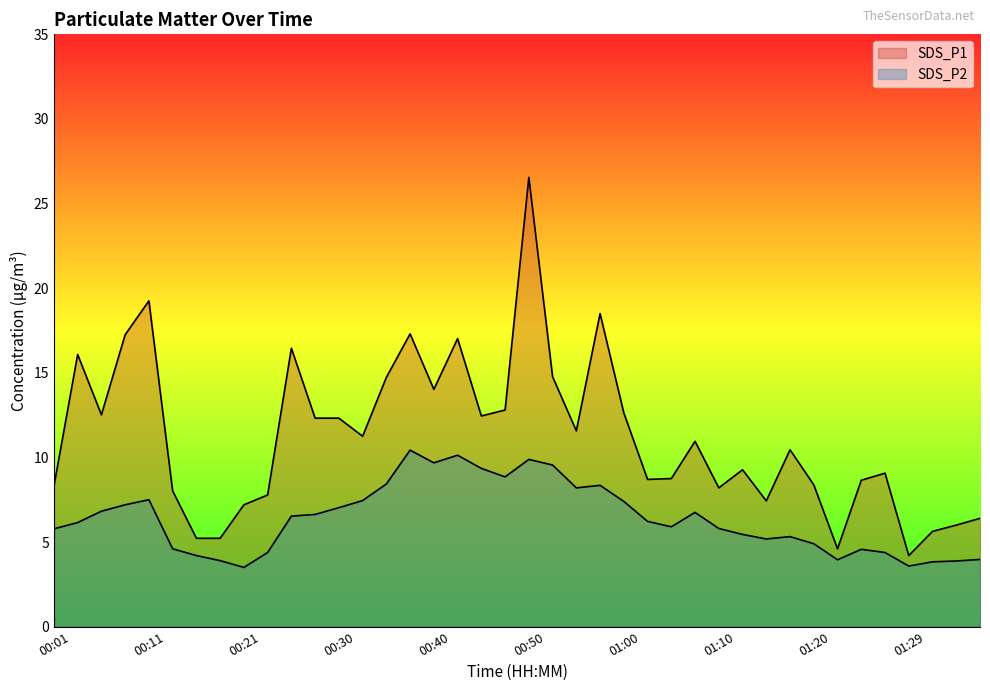

True or false: SDS_P2 has more than 0 interior local peaks.

True